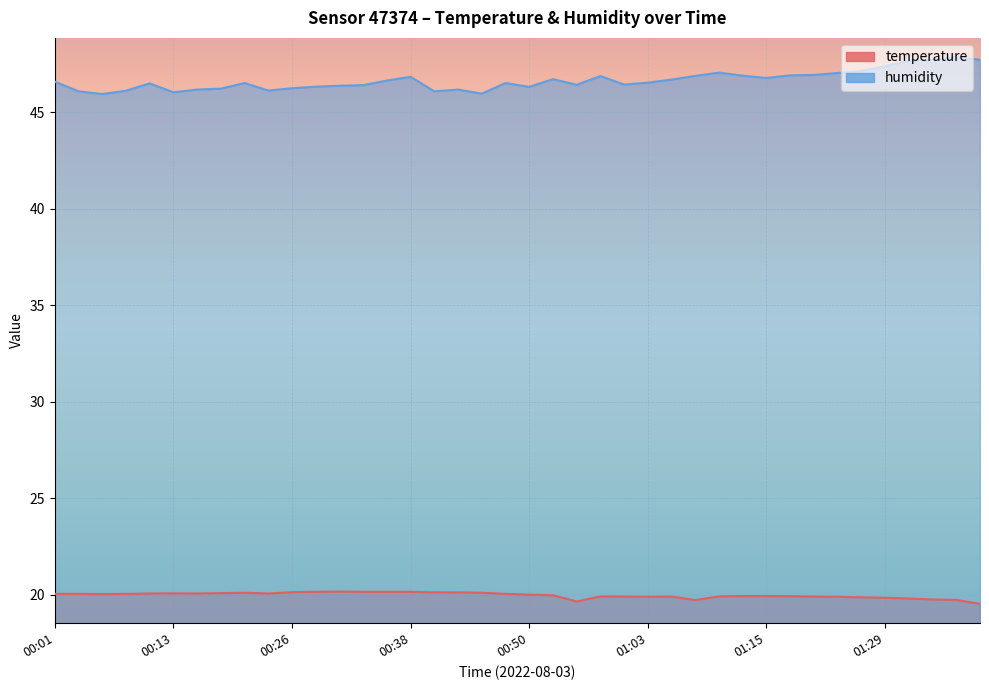

True or false: humidity has a value of 46.9 at 01:13.

True